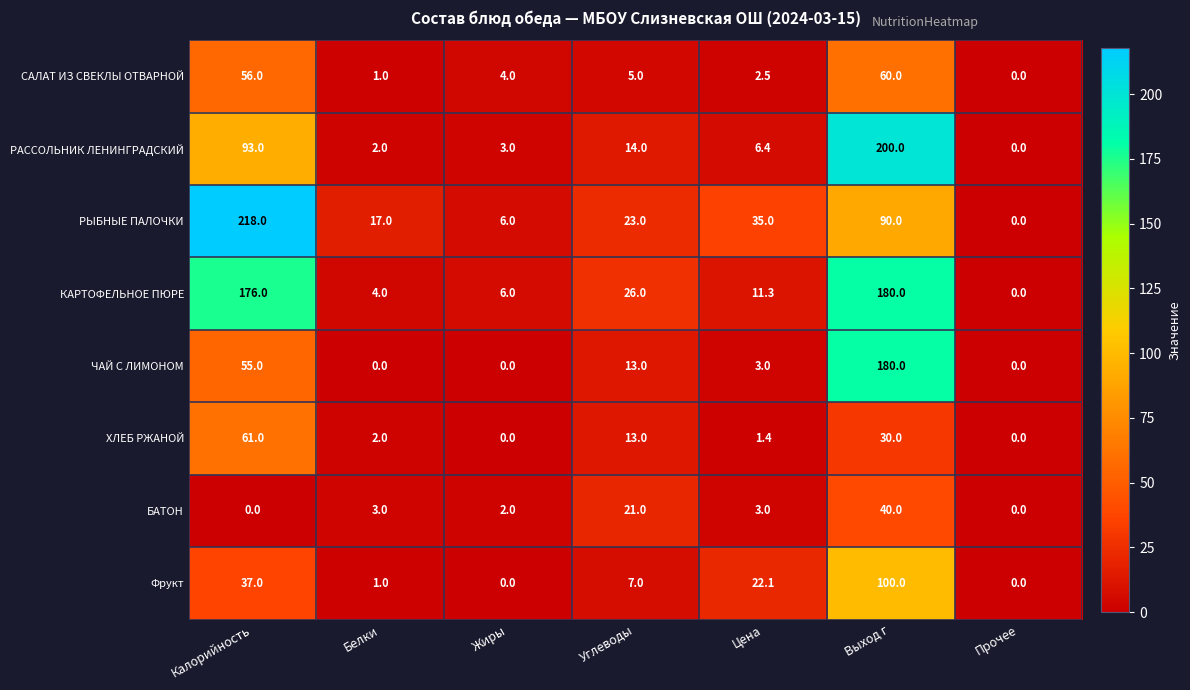

What is the difference between the maximum and minimum values in the РЫБНЫЕ ПАЛОЧКИ series?

218.0